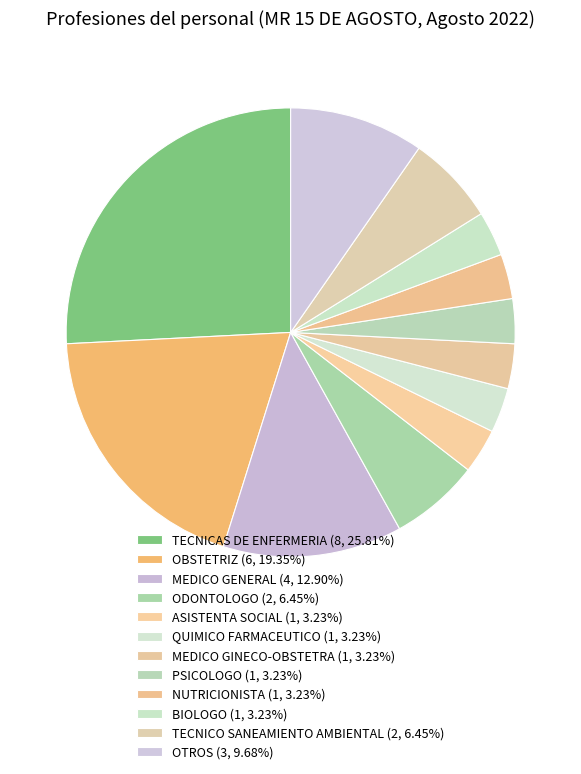

How many slices are in this pie chart?

12